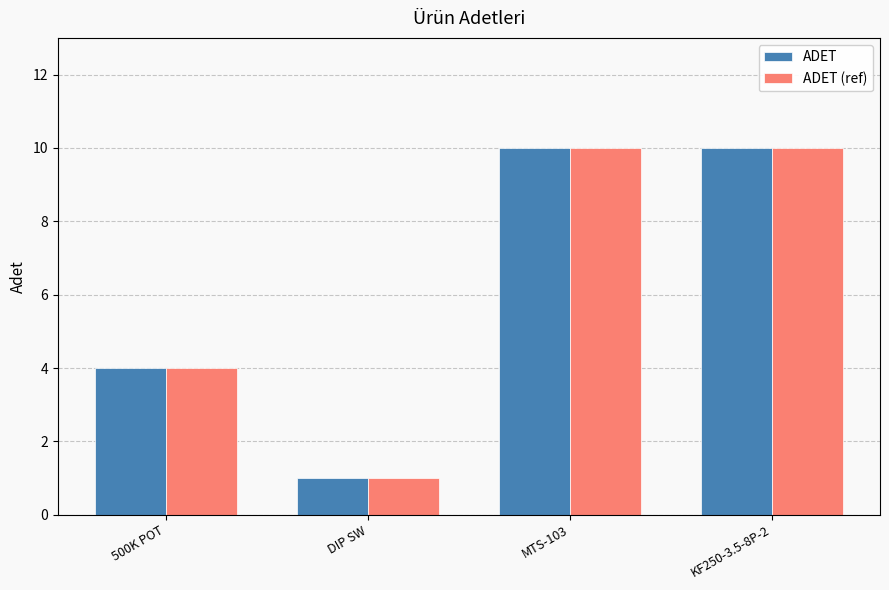

The value of ADET at MTS-103 is 13. True or false?

False